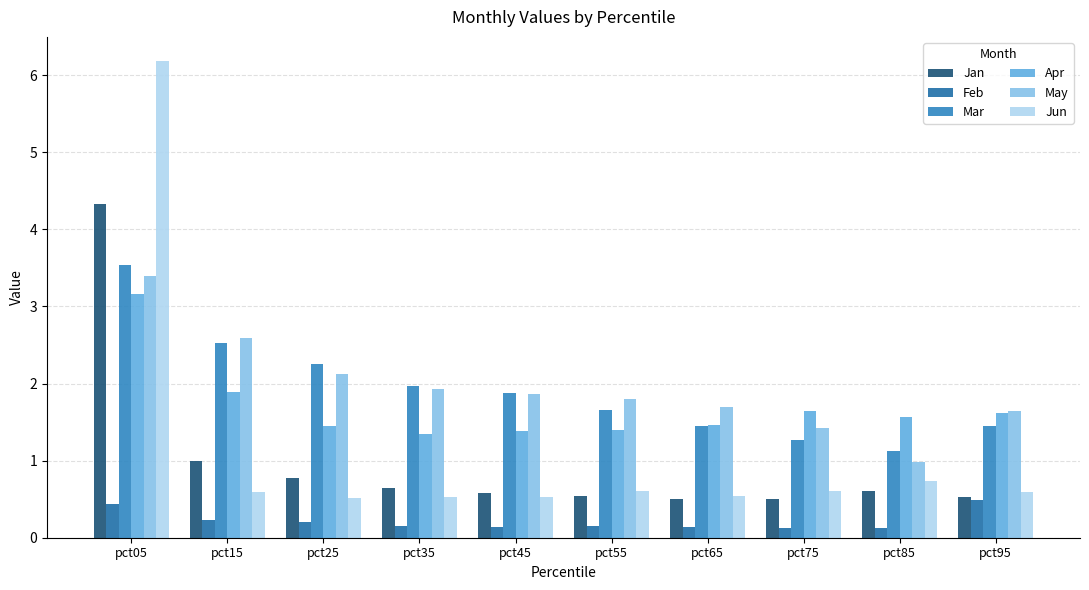

Count the number of categories in the chart.

10